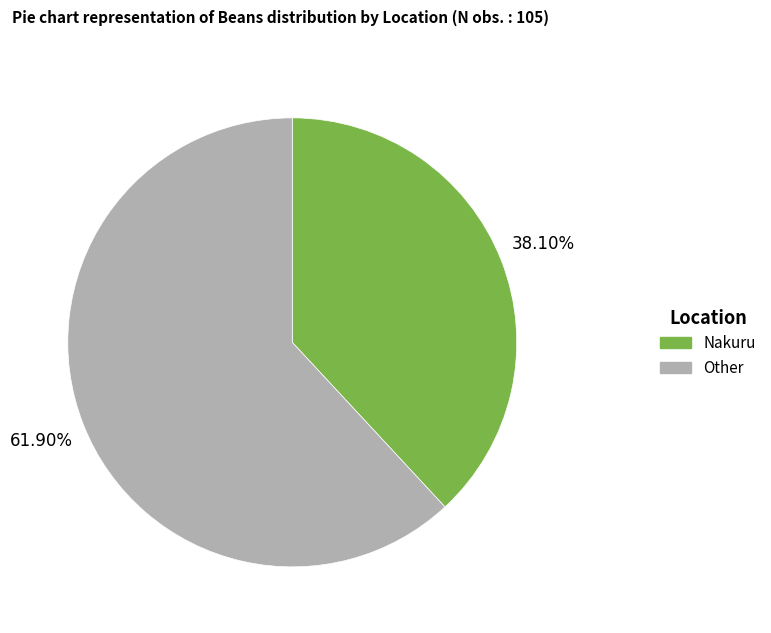

Rank the categories by value from lowest to highest.

Nakuru, Other